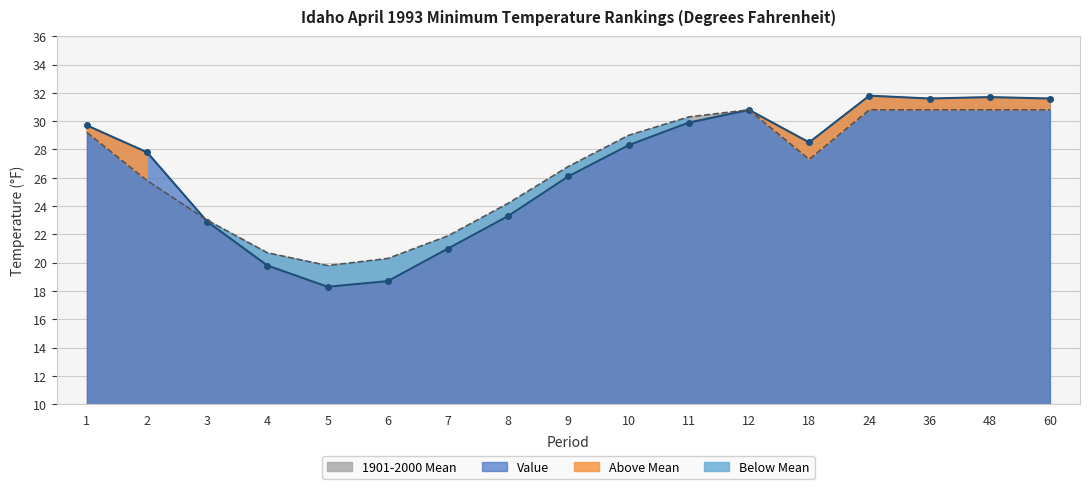

Rank the series by their average value, from lowest to highest.

Value, 1901-2000 Mean